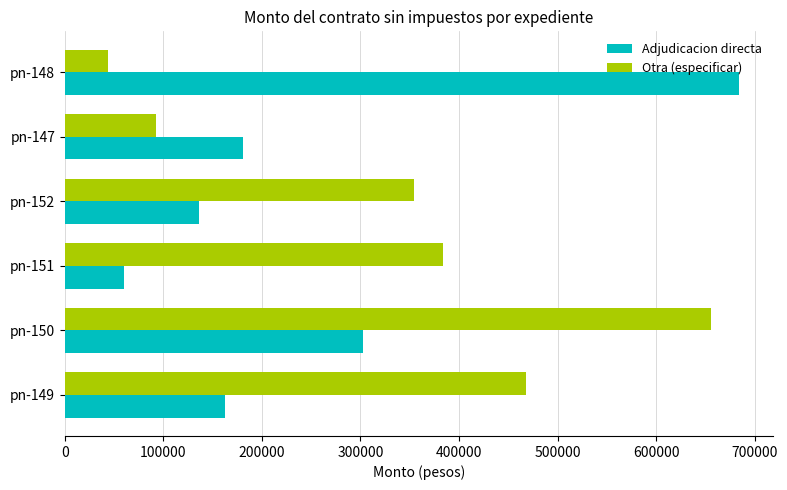

What value does the Adjudicacion directa series have at pn-149?

162157.5